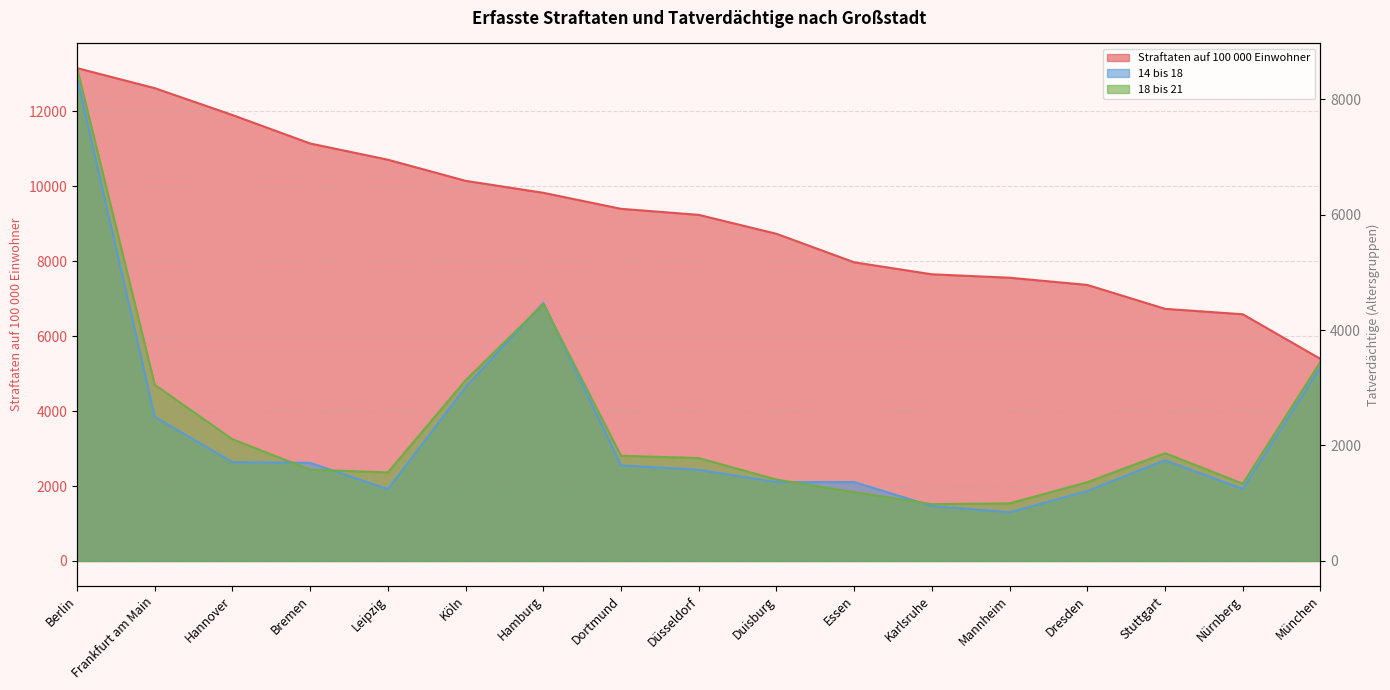

True or false: 18 bis 21 and Straftaten auf 100 000 Einwohner cross at least once.

False